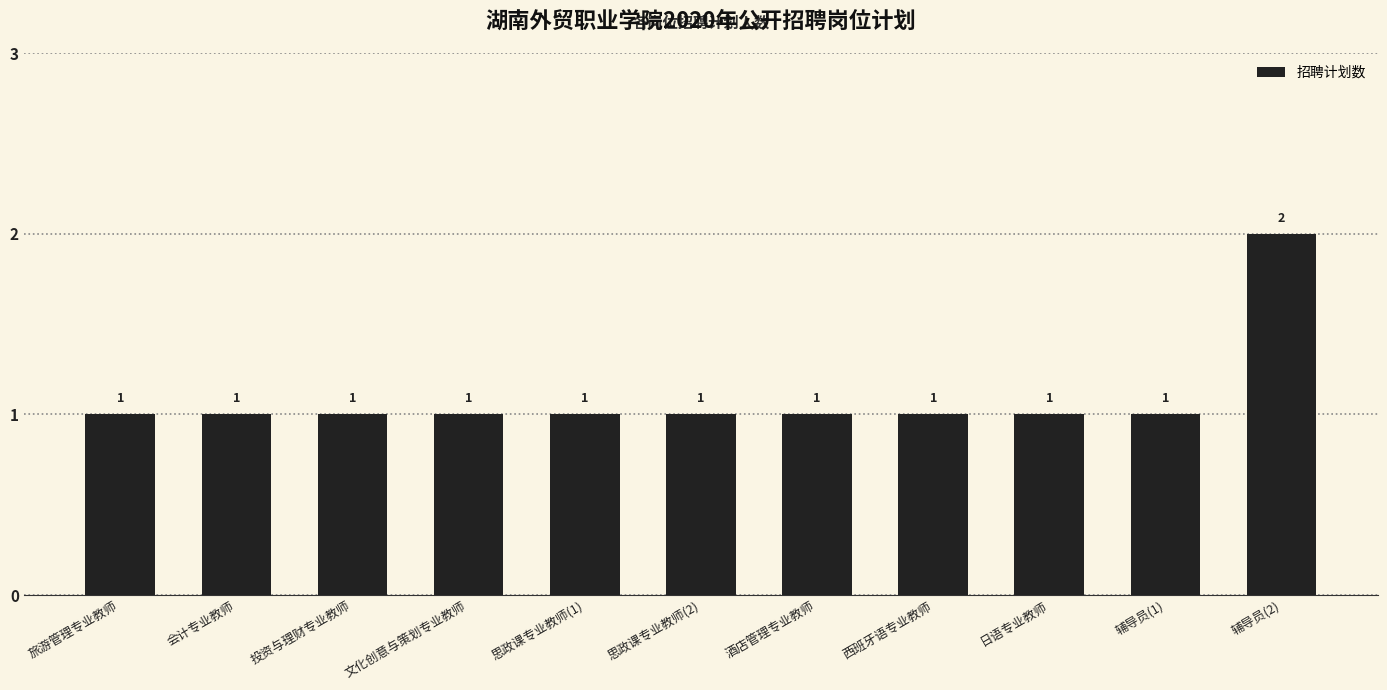

What is the ratio of the value at 日语专业教师 to the value at 旅游管理专业教师?

1.0